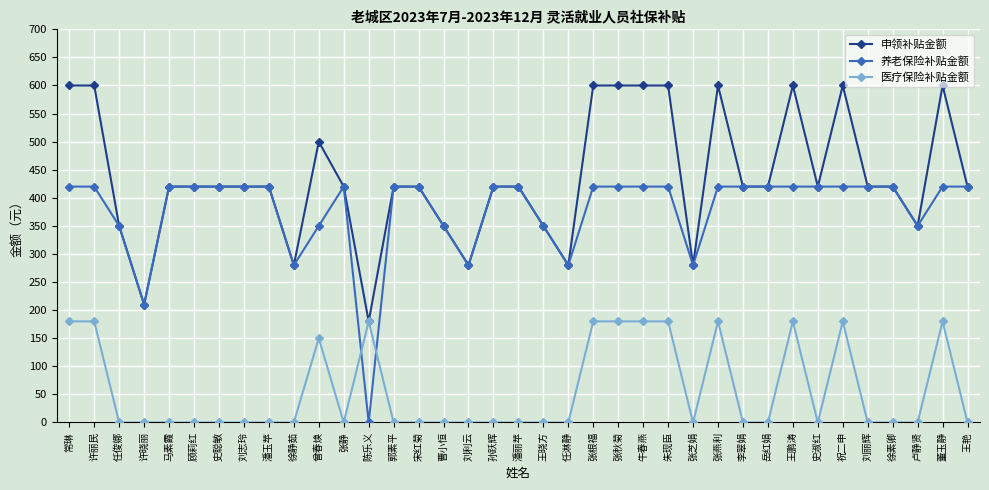

True or false: 医疗保险补贴金额 has a value of 0 at 徐素卿.

True